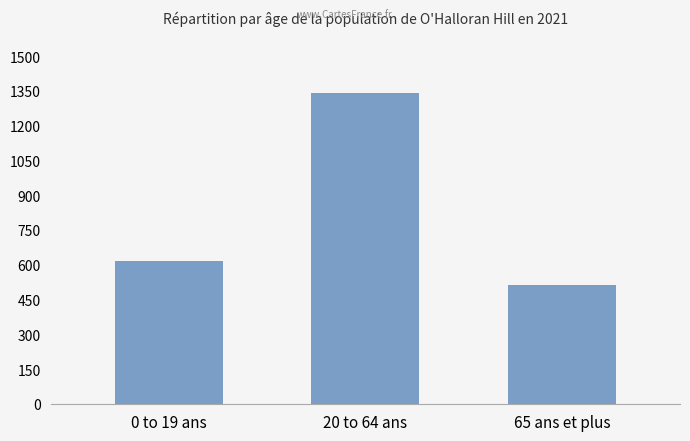

Which has a higher value, 65 ans et plus or 20 to 64 ans?

20 to 64 ans